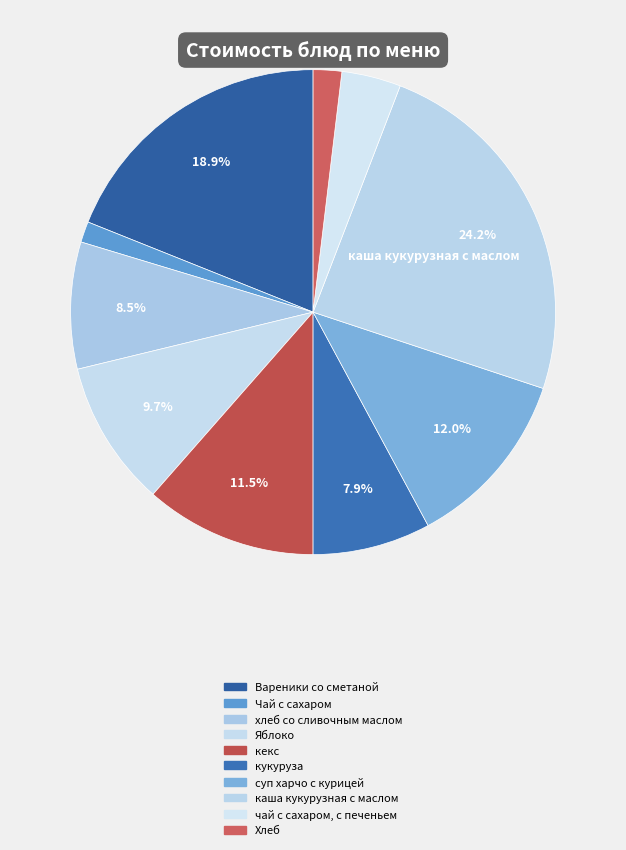

To the nearest percent, what is the difference between the largest and smallest slice percentages?

23%